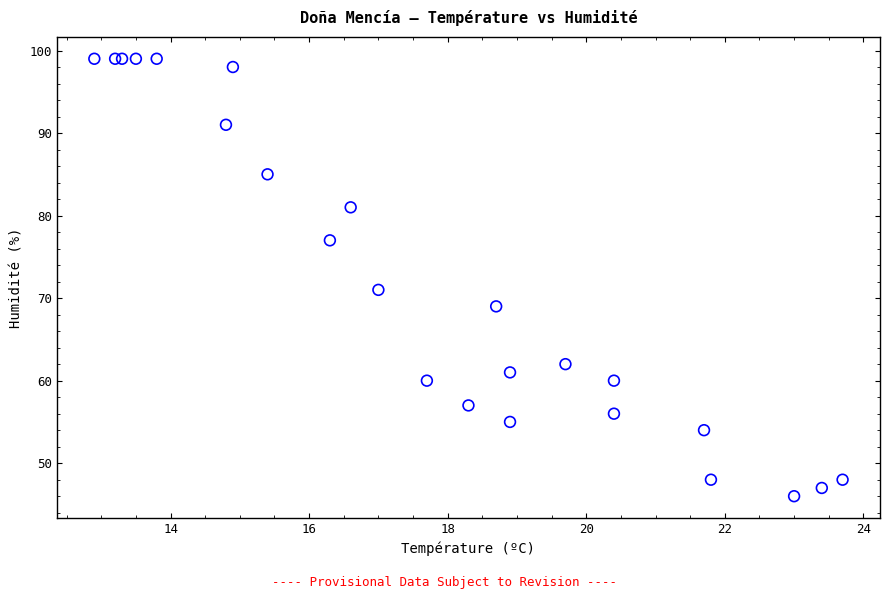

What Y value in the scatter plot is closest to 72?

71